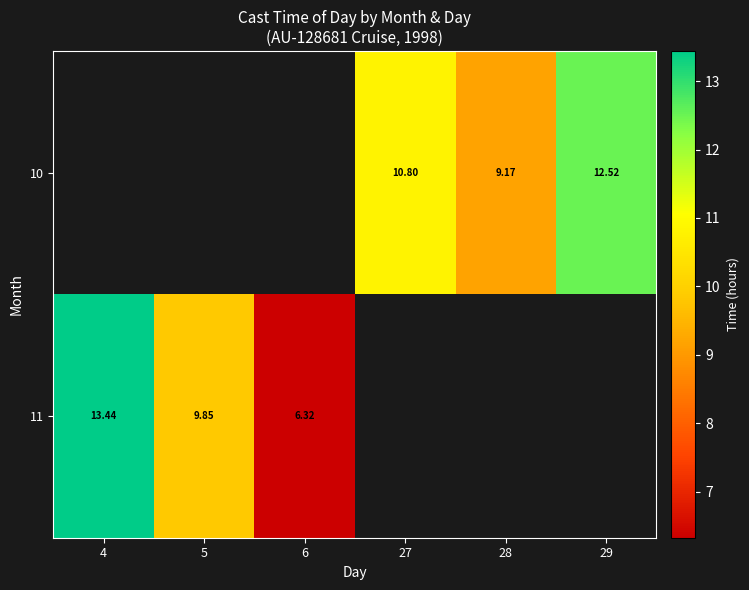

How many data points does each series have?

6